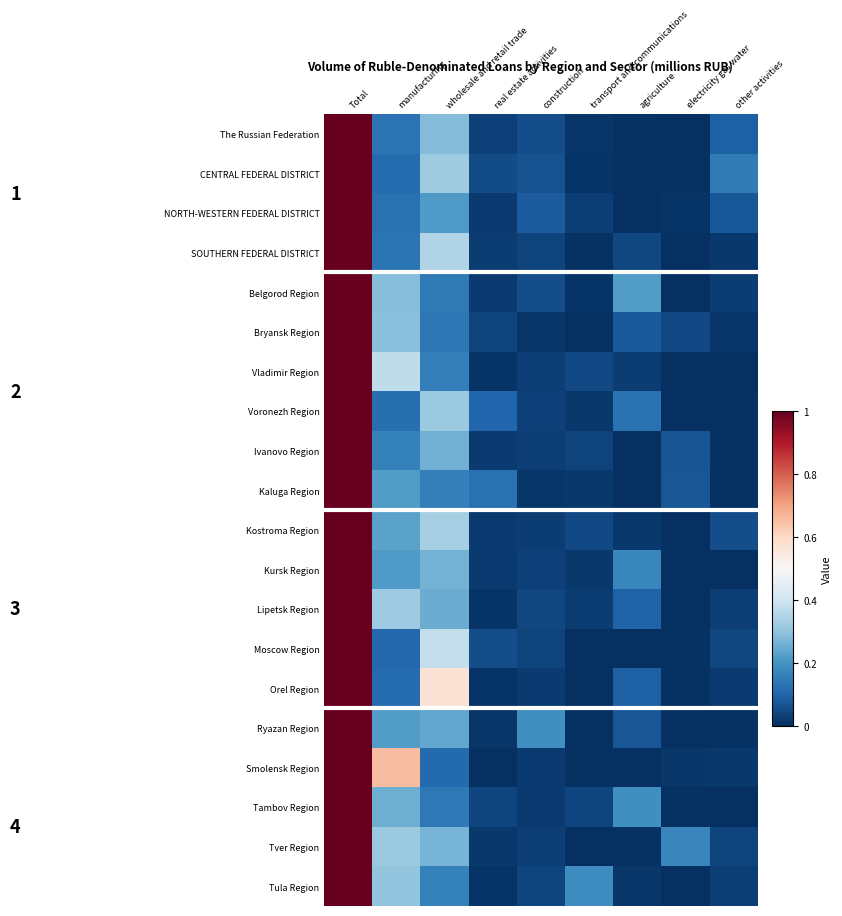

Rank the series at other activities from lowest to highest value.

Kursk Region, Vladimir Region, Tambov Region, Voronezh Region, Ivanovo Region, Kaluga Region, Ryazan Region, Bryansk Region, SOUTHERN FEDERAL DISTRICT, Smolensk Region, Orel Region, Belgorod Region, Tula Region, Lipetsk Region, Tver Region, Moscow Region, Kostroma Region, NORTH-WESTERN FEDERAL DISTRICT, The Russian Federation, CENTRAL FEDERAL DISTRICT